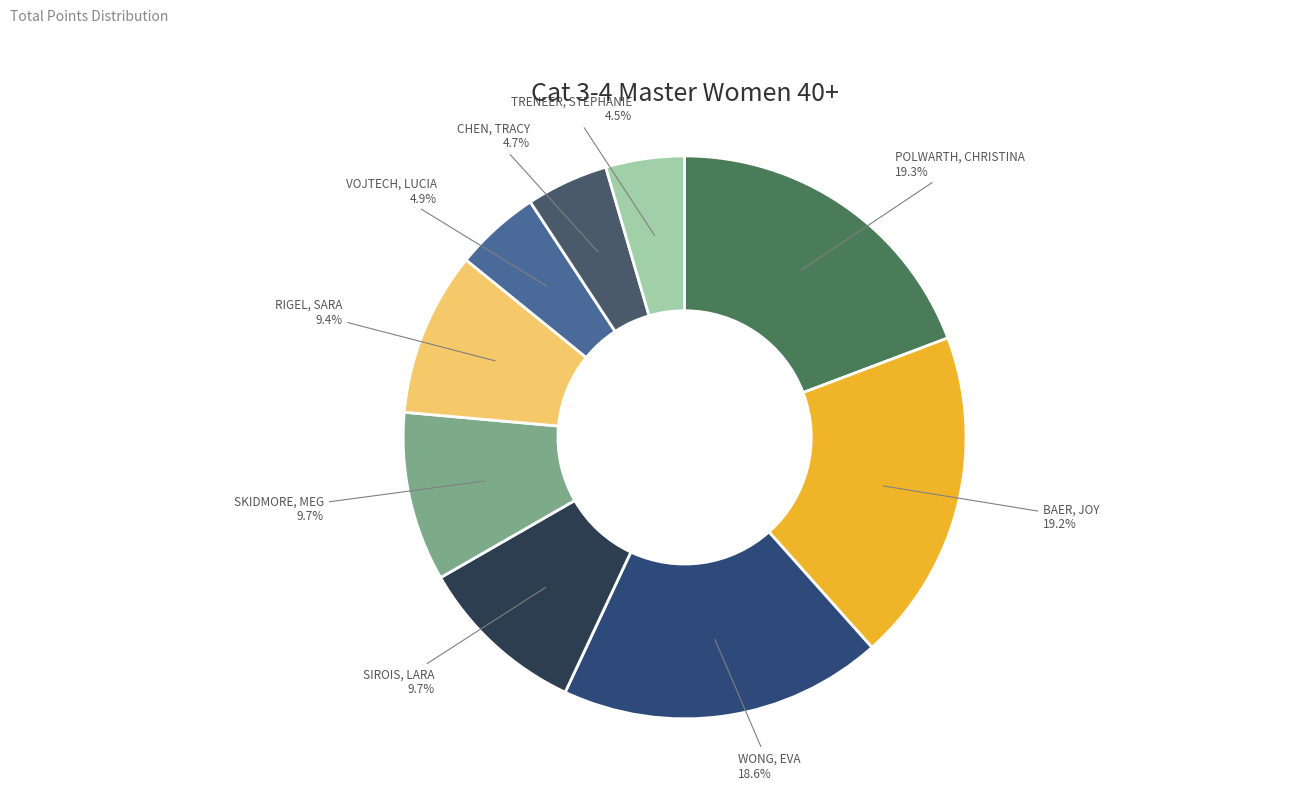

To the nearest percent, what is the combined percentage of RIGEL, SARA and TRENEER, STEPHANIE?

14%